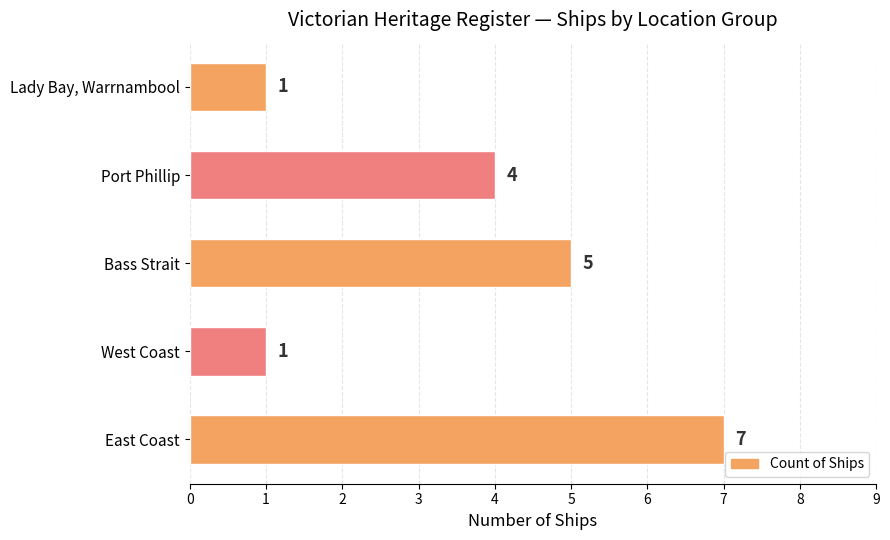

What is the difference between the maximum and second lowest values?

6